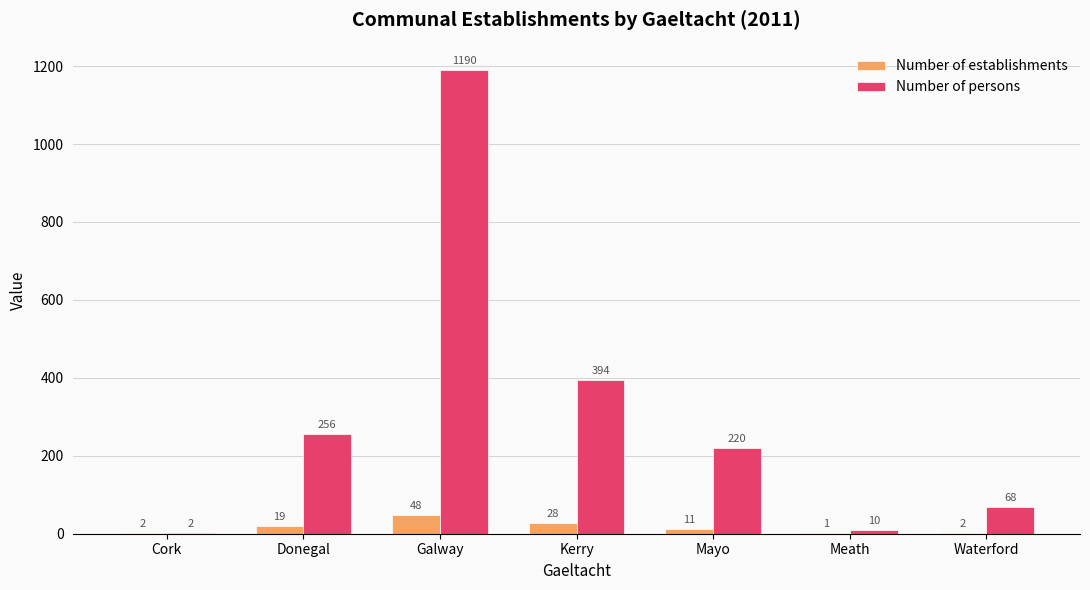

What is the approximate value of Number of establishments at Kerry?

28